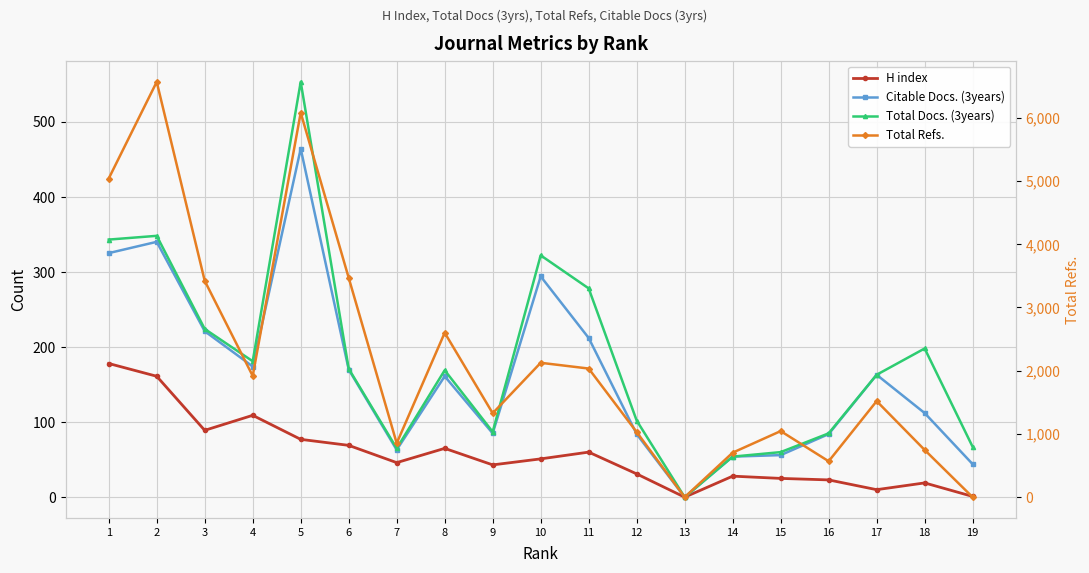

Reading left to right, list all the values displayed in this chart.

H index: 178	161	89	109	77	69	46	65	43	51	60	31	0	28	25	23	10	19	1
Citable Docs. (3years): 325	340	221	174	464	170	63	161	85	294	212	84	0	54	56	84	163	112	44
Total Docs. (3years): 343	348	224	181	553	171	65	169	87	322	278	102	0	54	60	85	163	198	67
Total Refs.: 5039	6567	3421	1917	6080	3468	853	2600	1327	2125	2034	1029	0	704	1045	568	1519	747	0